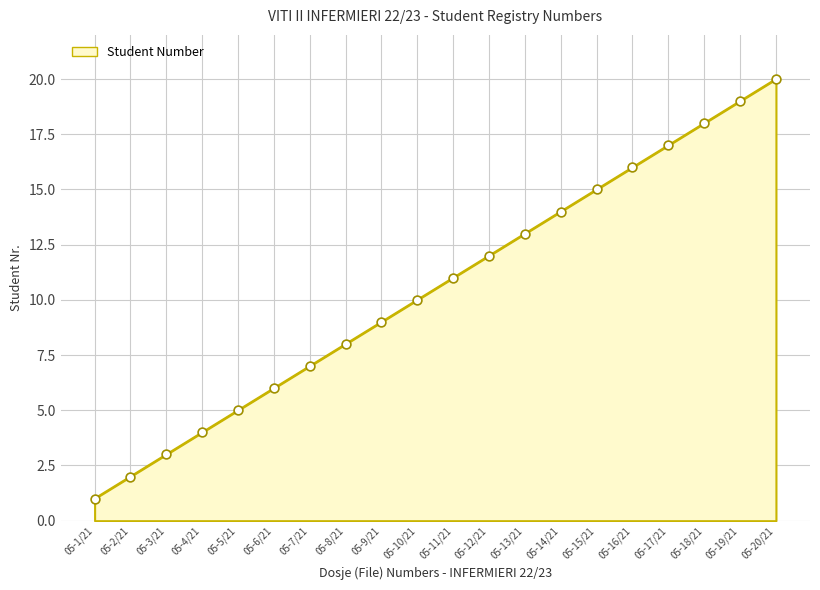

Which has a higher value, 05-11/21 or 05-1/21?

05-11/21